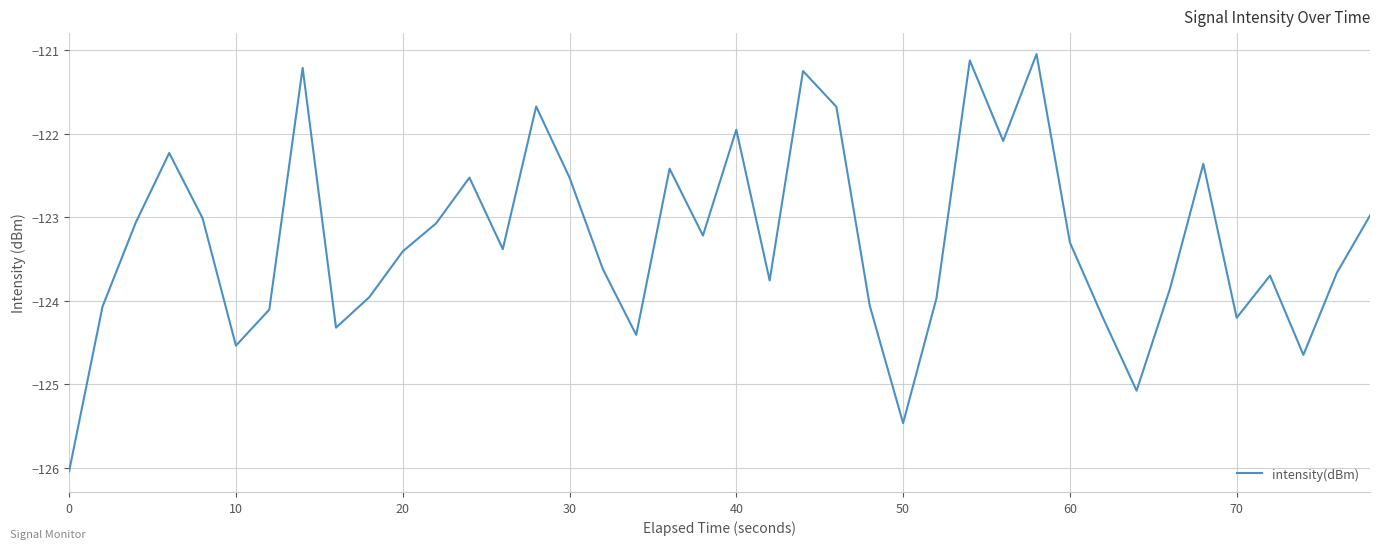

What is the difference between the maximum and minimum values?

5.0